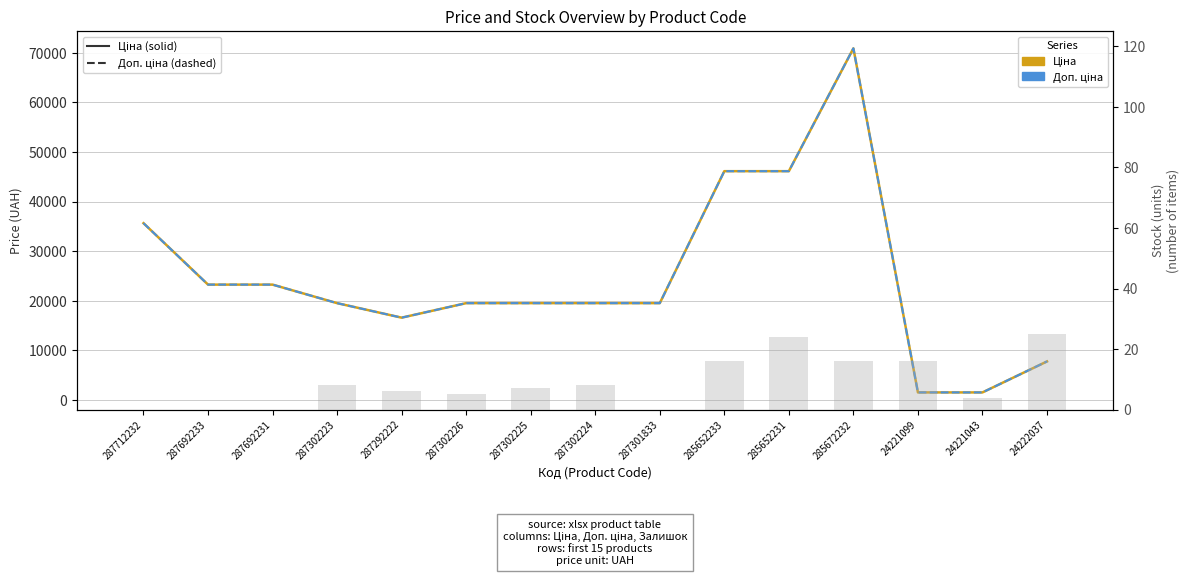

What is the label of the 12th bar from the left?

285672232